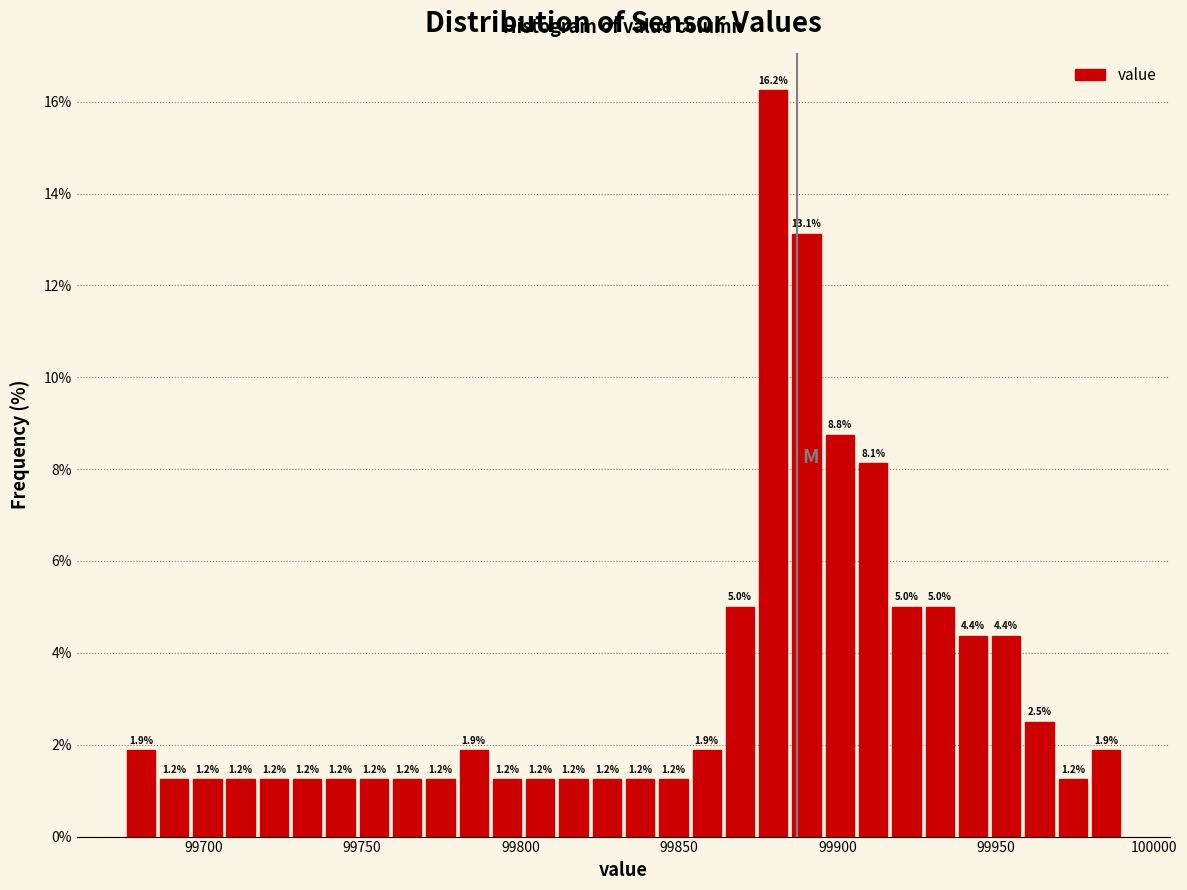

Around what value on the x-axis is the tallest bar? Give the approximate position of its centre, as read against the axis.

99880